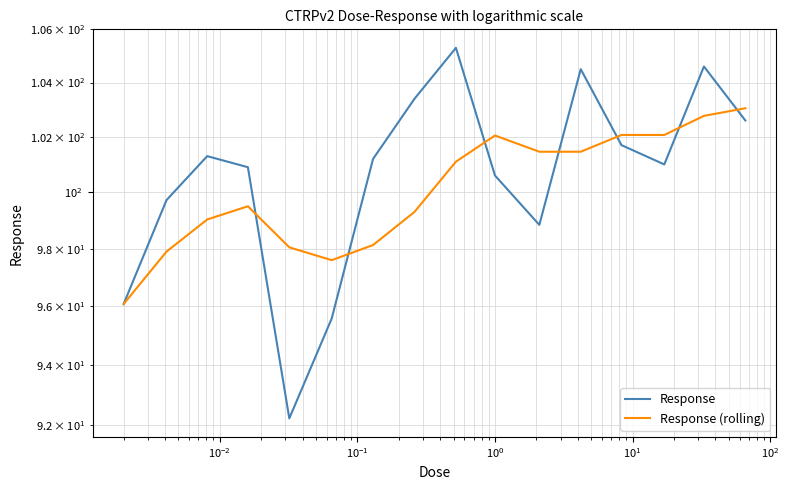

What is the difference between the maximum and minimum values in the Response series?

13.1